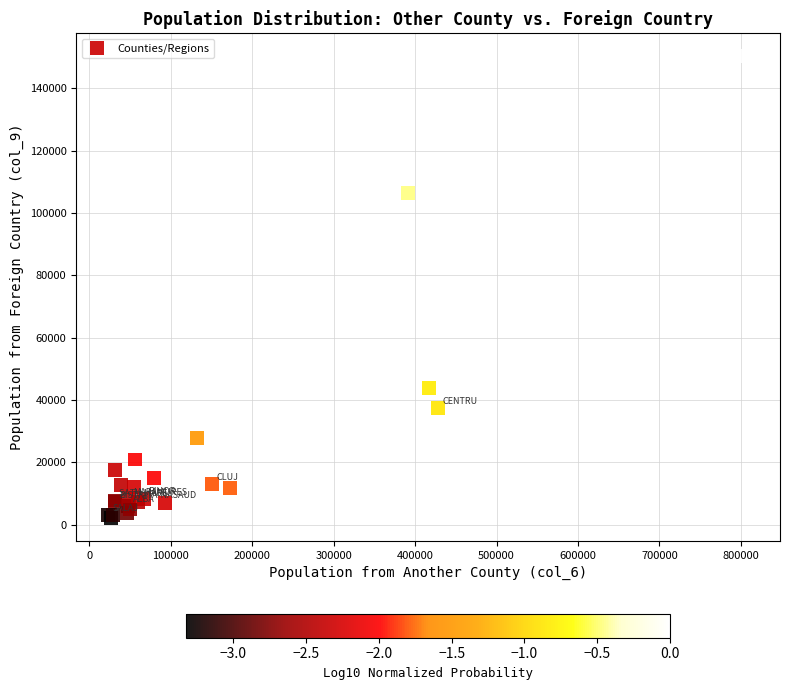

What Y value in the scatter plot is closest to 76194?

106273